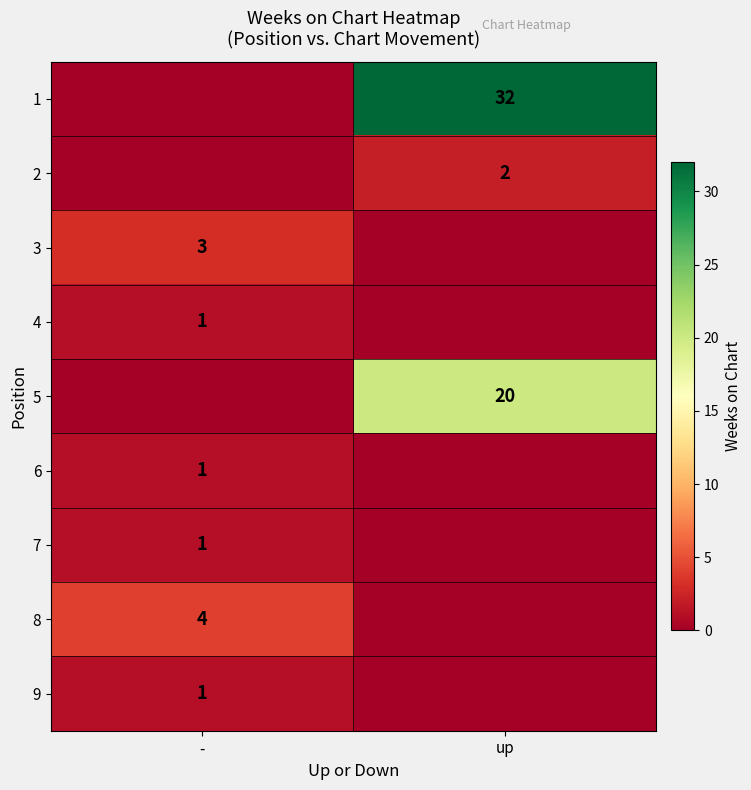

What is the spread (max minus min) of values at up?

32